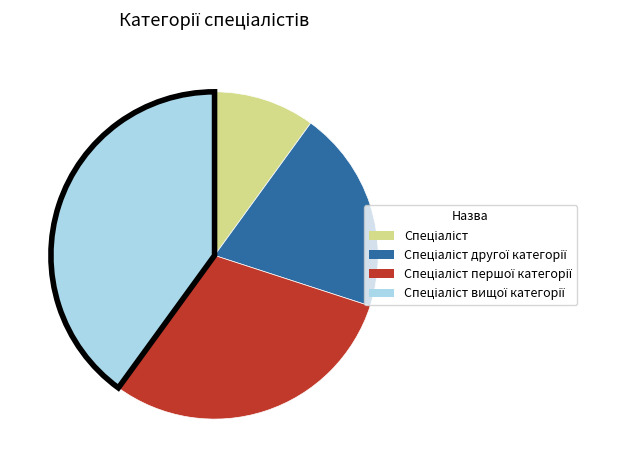

Is there any slice that represents more than half of the pie?

No